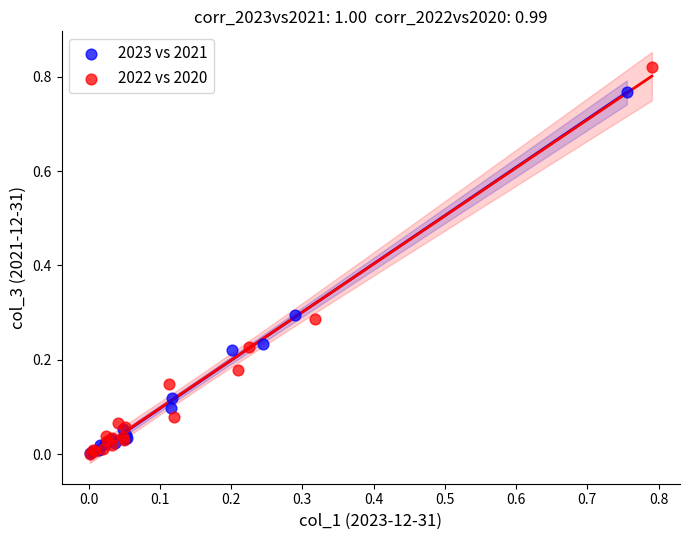

Which series reaches the maximum Y coordinate?

2022 vs 2020